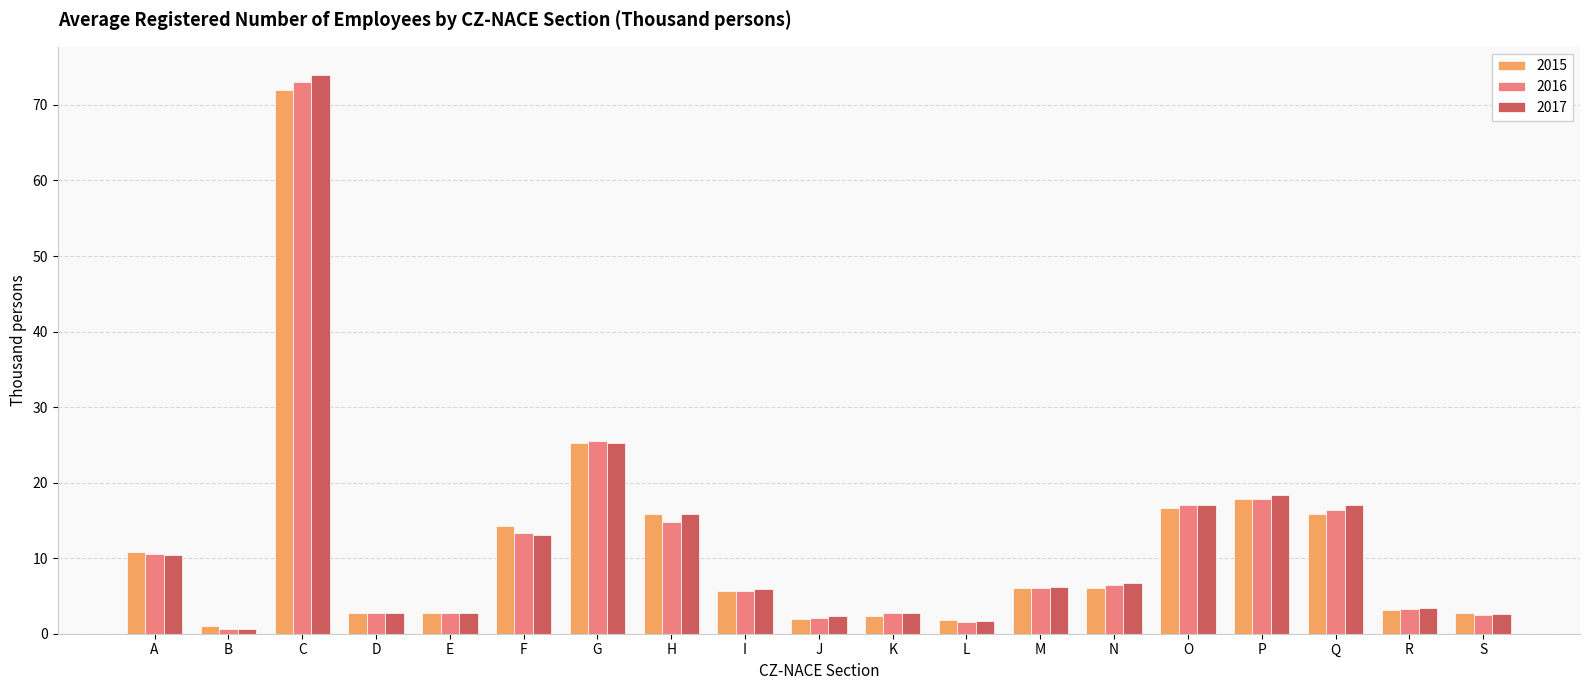

Does the chart contain any negative values?

No